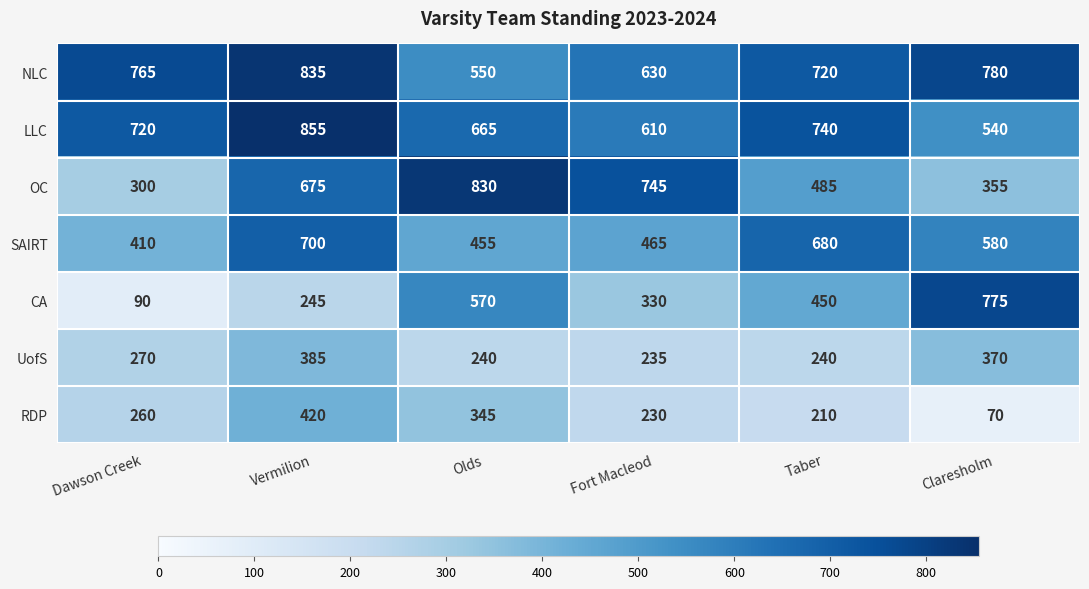

What is the difference between the maximum and second lowest values in the OC series?

475